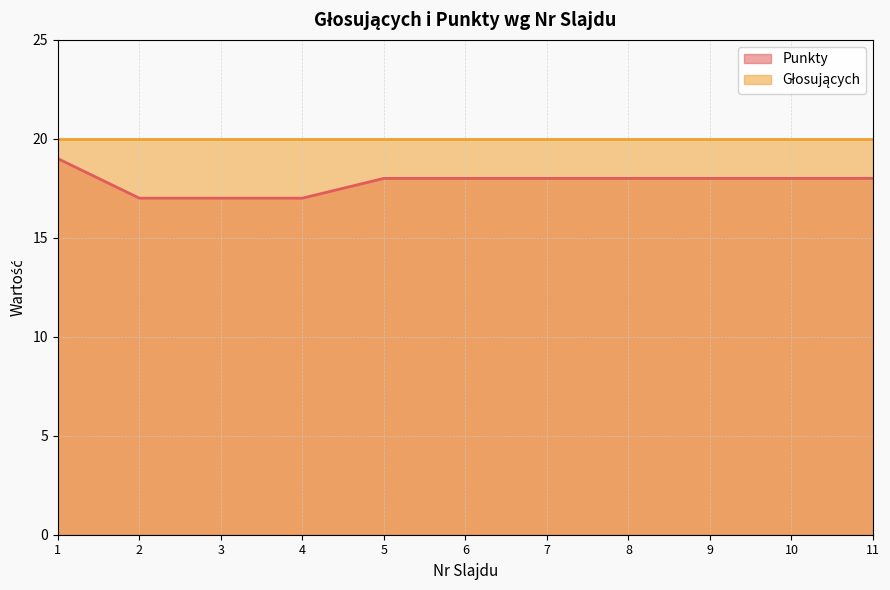

How many lines are shown in the chart?

2